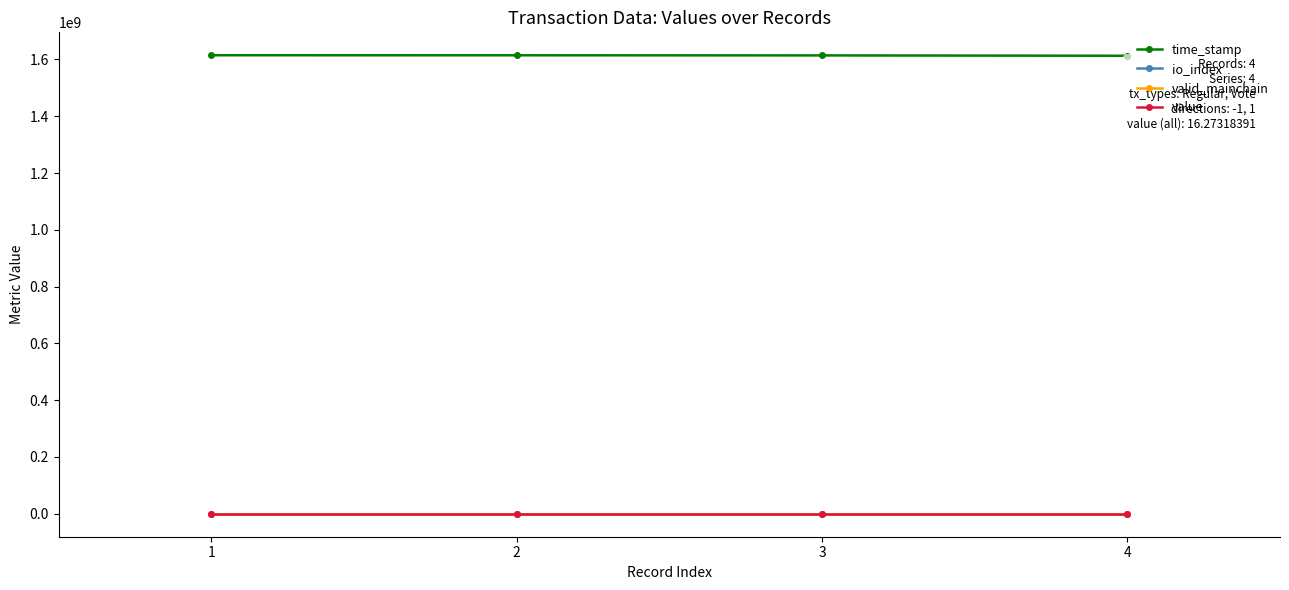

The io_index series shows 3.0 at 4. True or false?

True